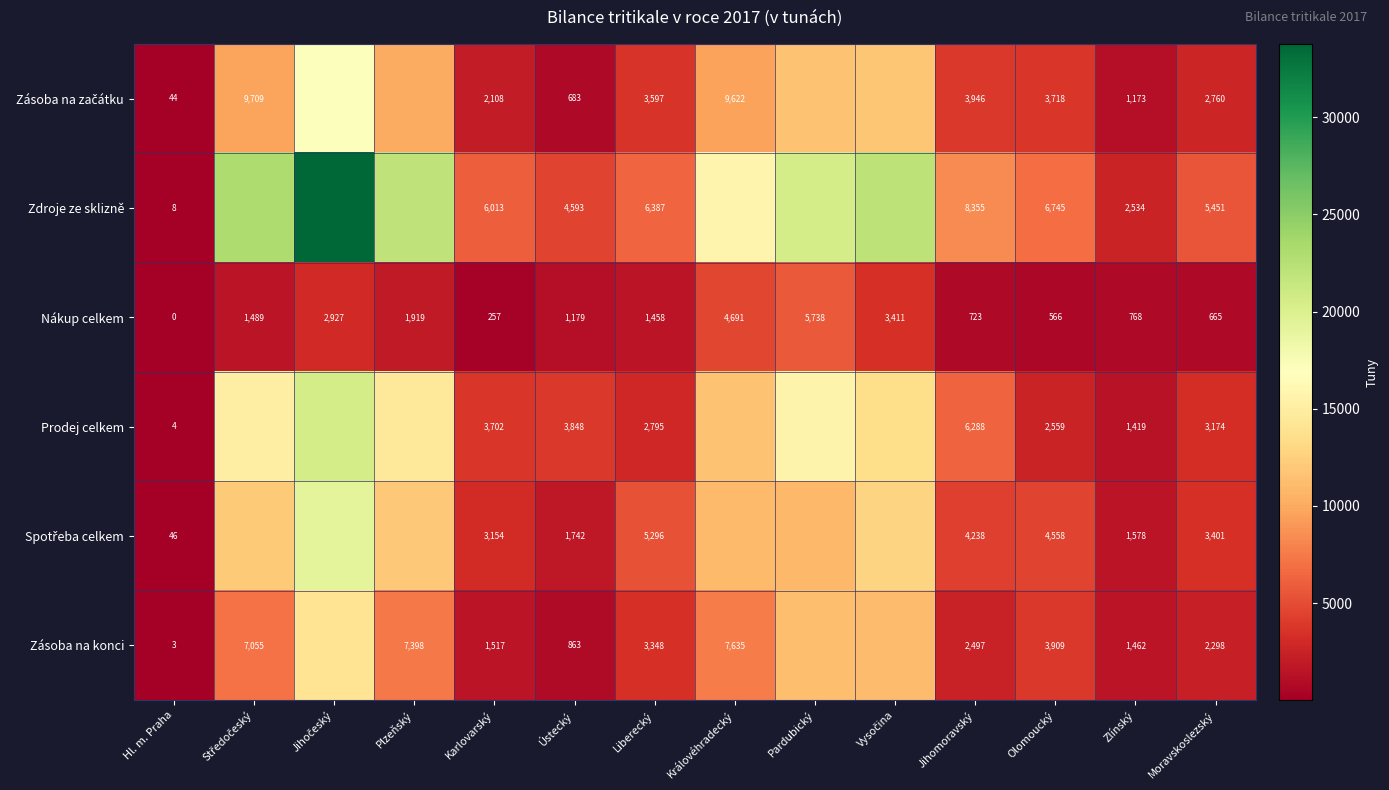

At which category does the chart reach its minimum across all series?

Hl. m. Praha